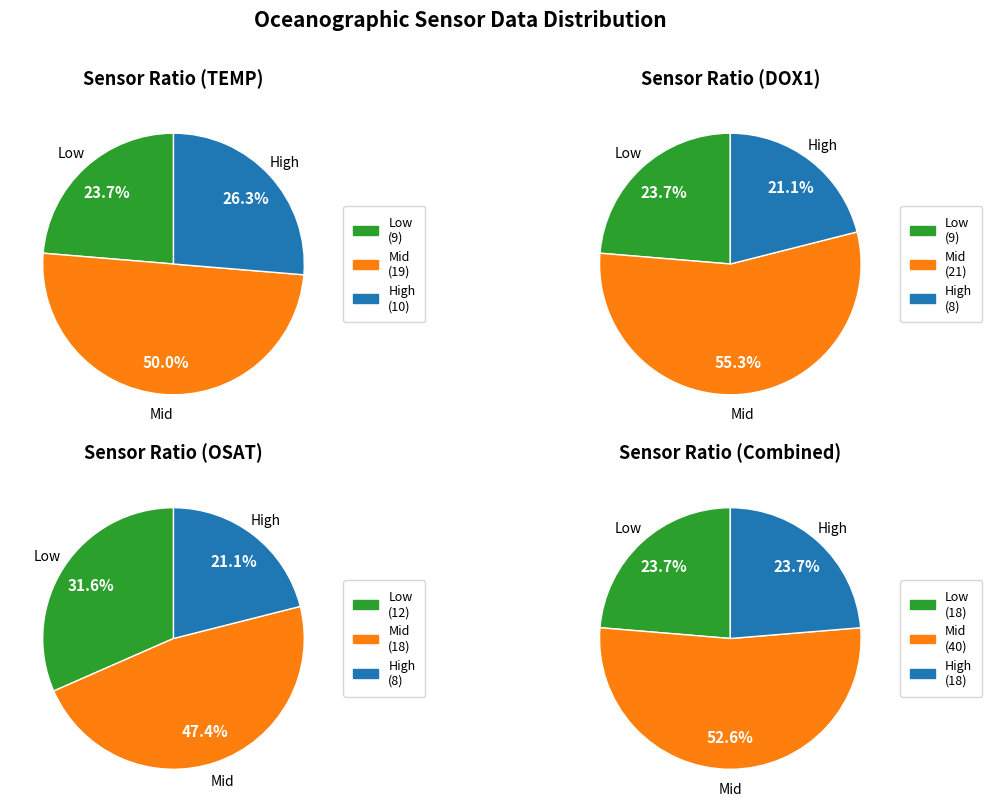

Do 26 and 10 together represent more than half of the pie?

No